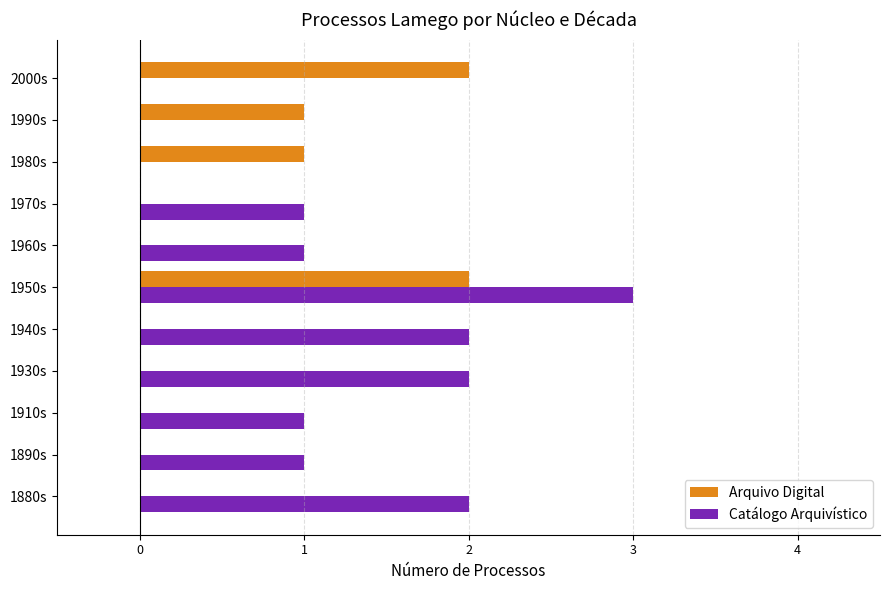

What are all the series names shown in the legend?

Arquivo Digital, Catálogo Arquivístico